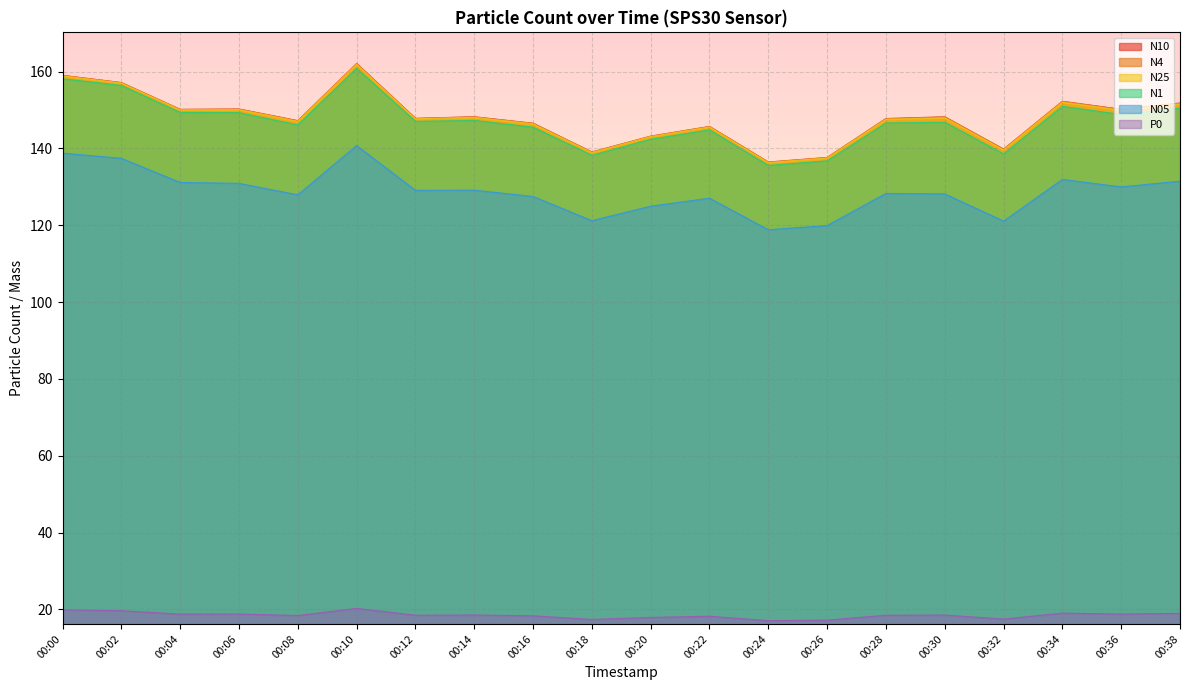

What is the difference between the N25 values at 00:10 and 00:02?

4.9